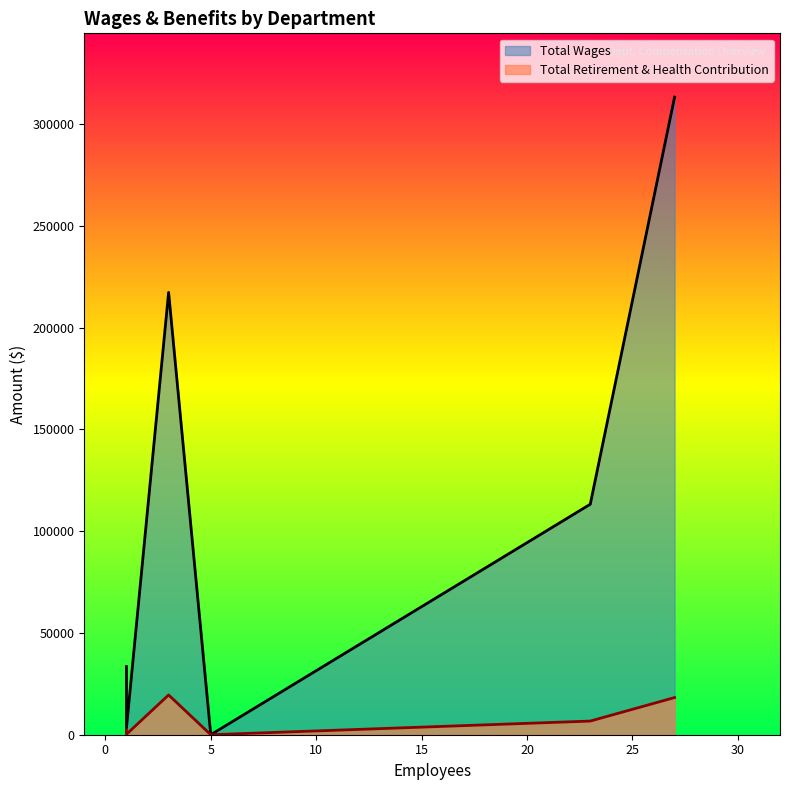

Reading left to right, extract all data points from this chart.

Total Wages: Research & Restoration=313321	Administration=217358	Education=113249	Community Resilience=33506	Environmental Services=3274	Board of Directors=0
Total Retirement & Health Contribution: Research & Restoration=18262	Administration=19539	Education=6708	Community Resilience=2399	Environmental Services=212	Board of Directors=0